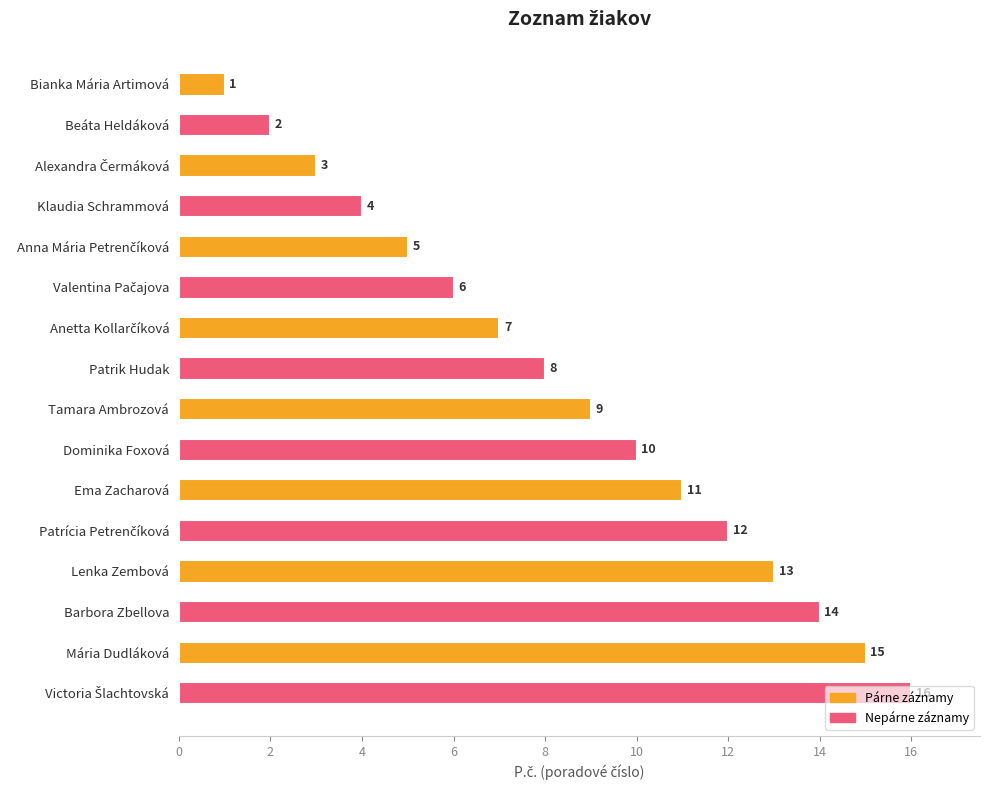

Between Lenka Zembová and Dominika Foxová, which is larger?

Lenka Zembová